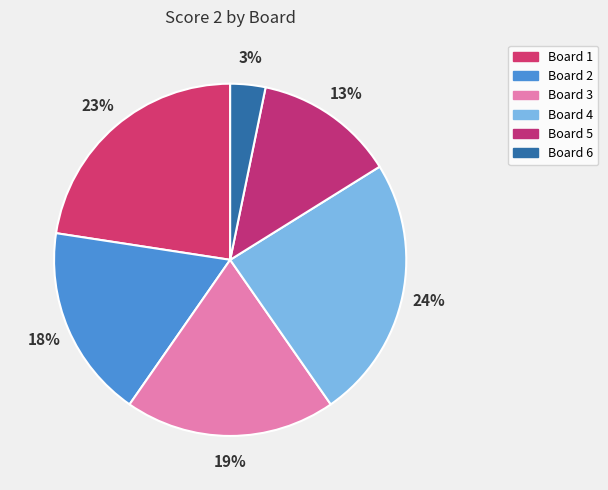

Is there any slice that represents more than half of the pie?

No